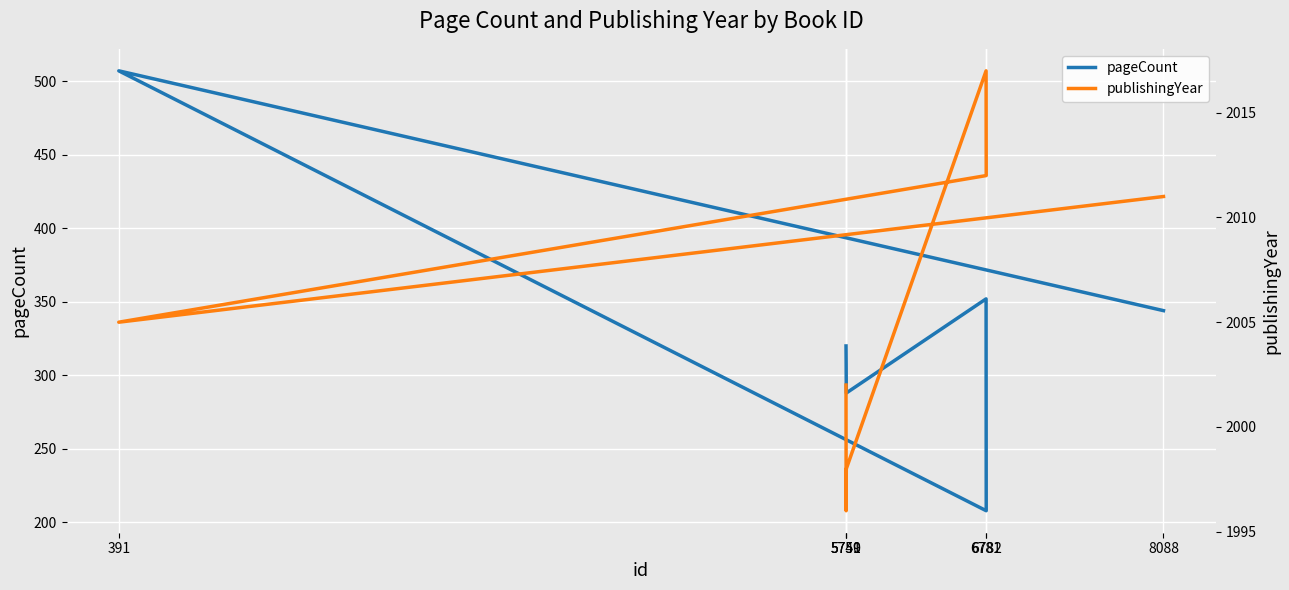

What is the difference between the highest and lowest values at 391?

1498